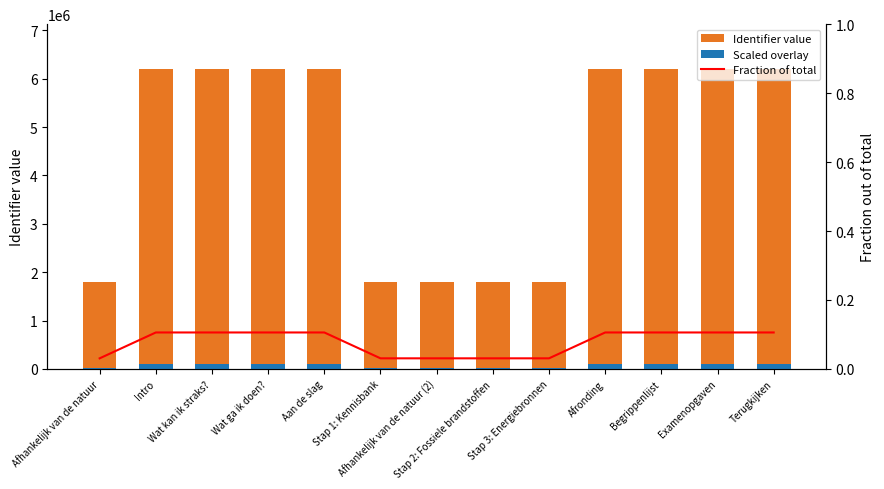

Between Afhankelijk van de natuur and Stap 2: Fossiele brandstoffen, which is larger?

Stap 2: Fossiele brandstoffen